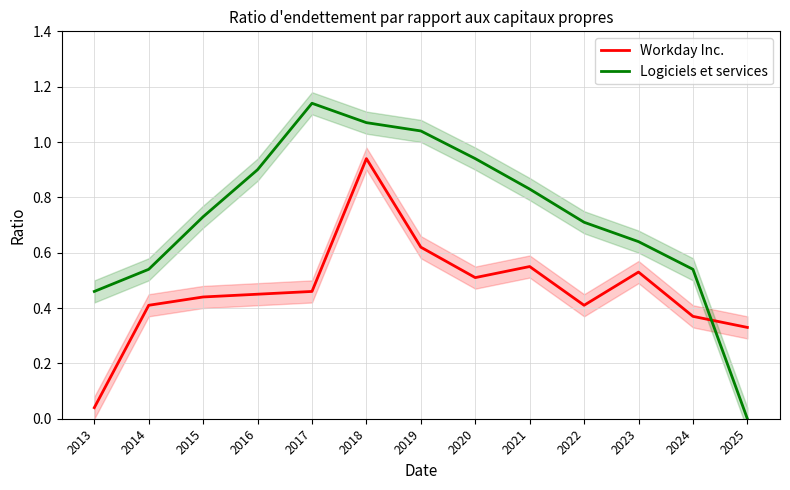

Which series has the largest total across all categories?

Logiciels et services